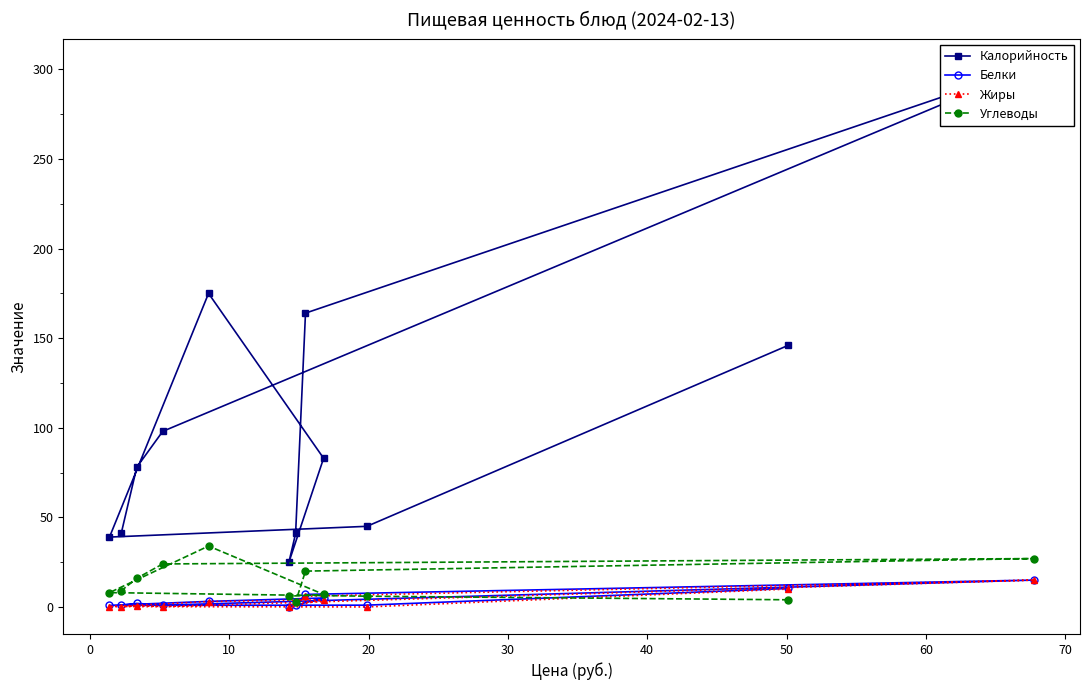

How many data points in Углеводы are less than 9?

6